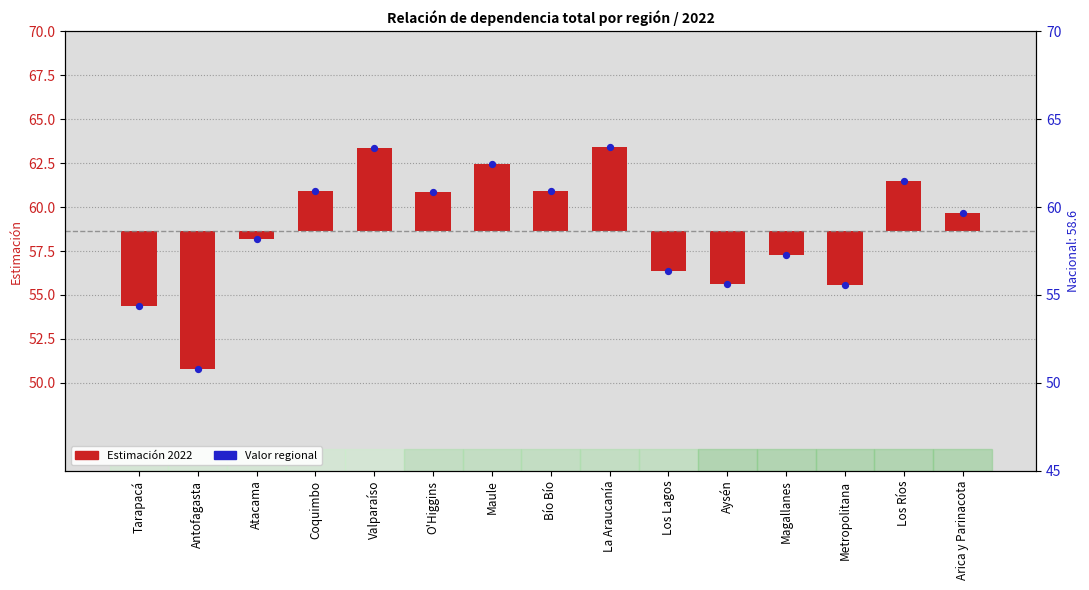

What is the ratio of the value at Magallanes to the value at Antofagasta?

1.1